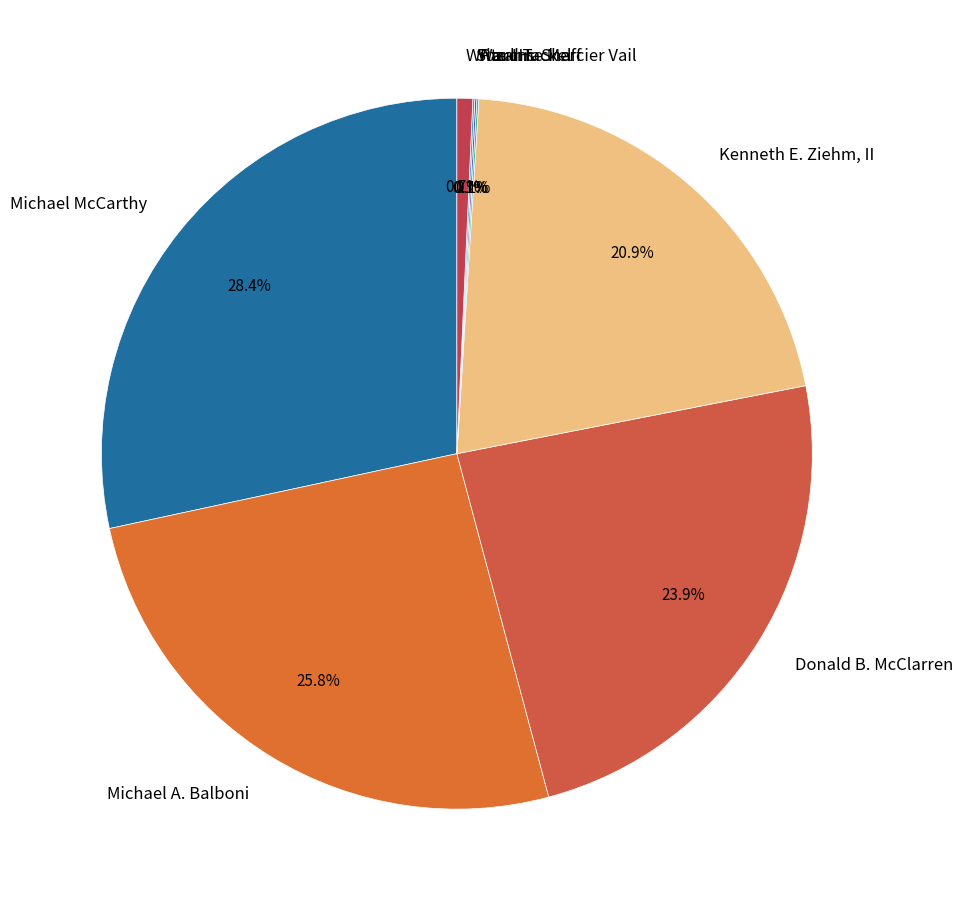

Is there a majority slice in this chart?

No